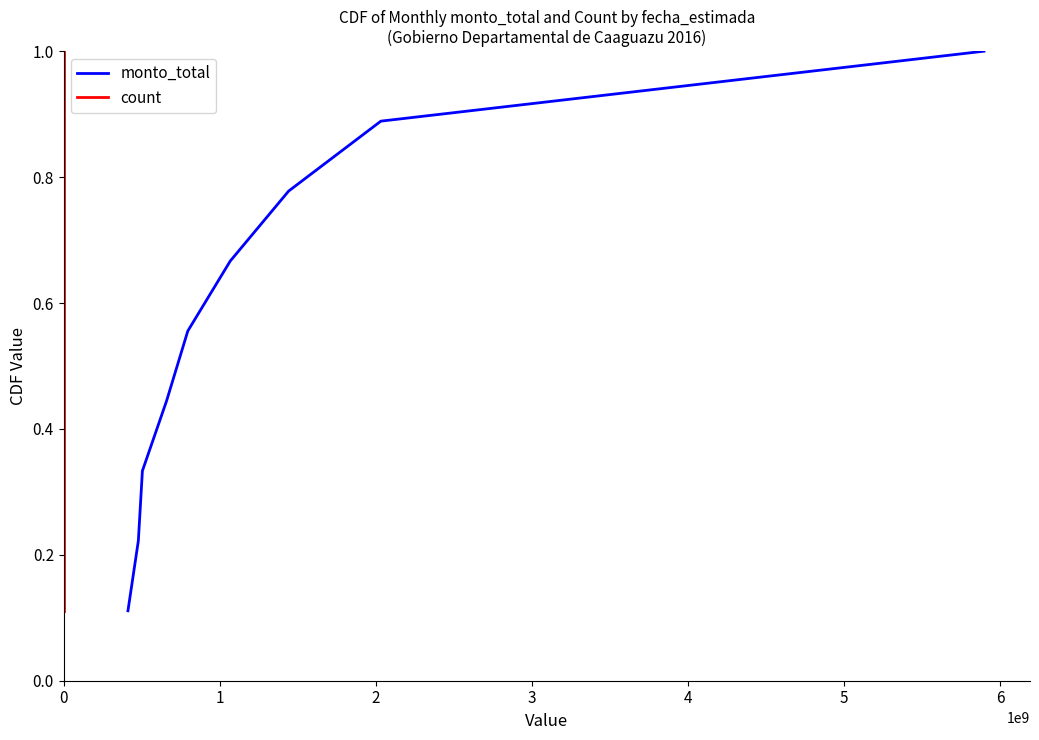

What is the total value across all series at 4?

1.1